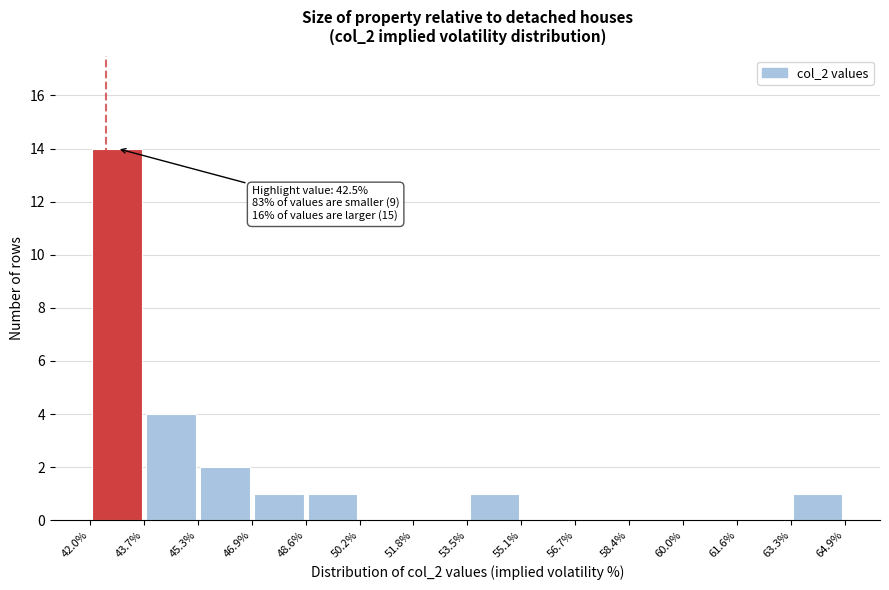

Which range on the x-axis has the tallest bar?

42.0% to 43.7%